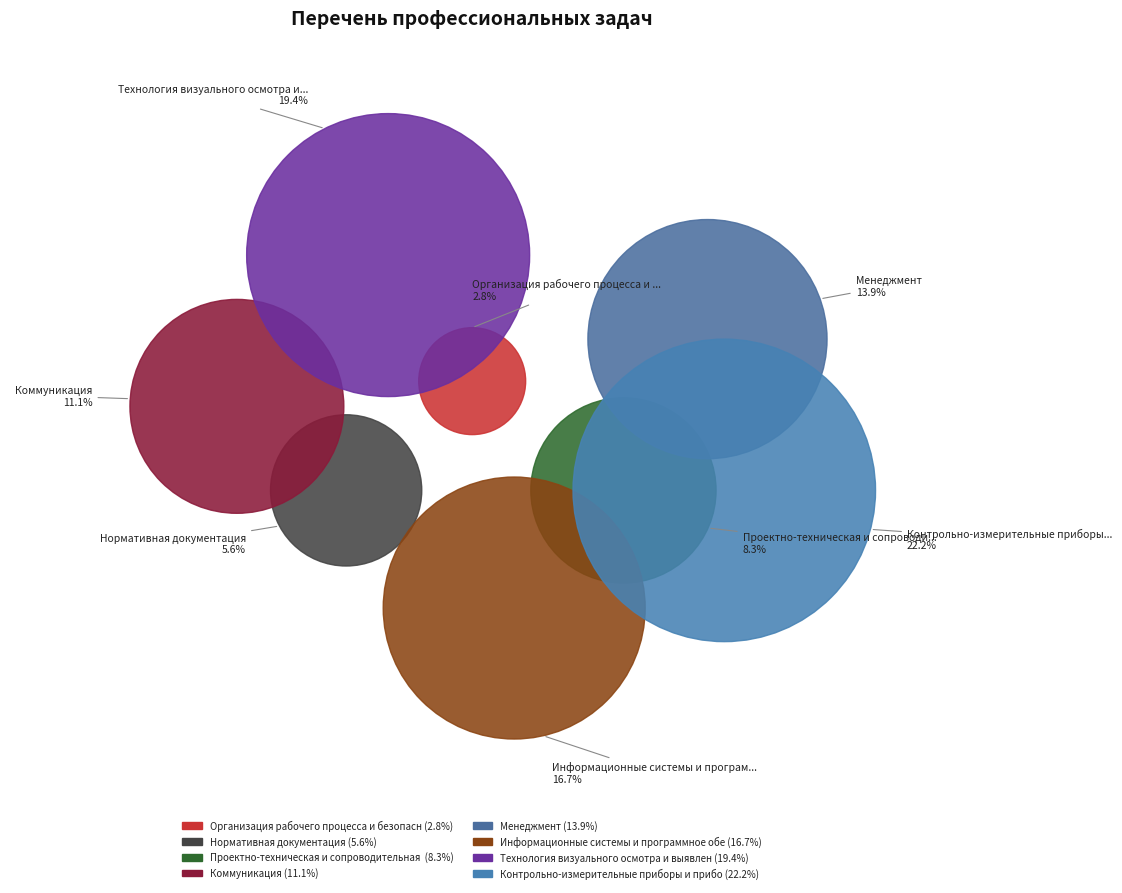

To the nearest percent, what is the combined percentage of Контрольно-измерительные приборы и приборы and Технология визуального осмотра и выявления дефектов?

42%